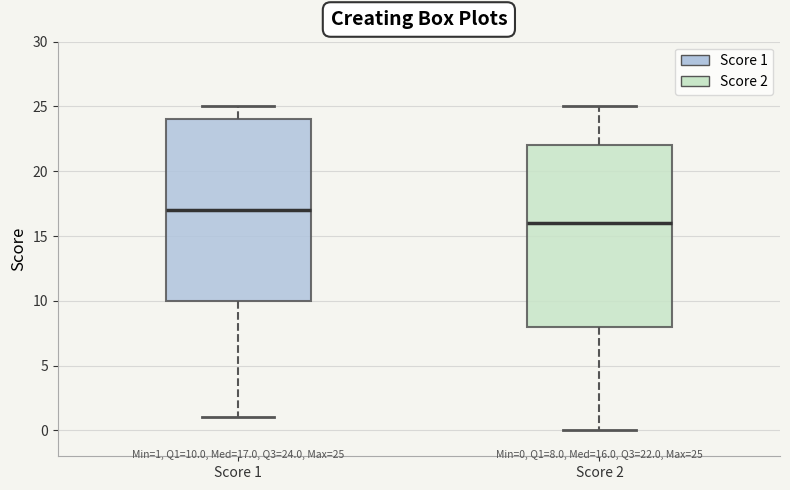

Which box's median line is the lowest?

Score 2